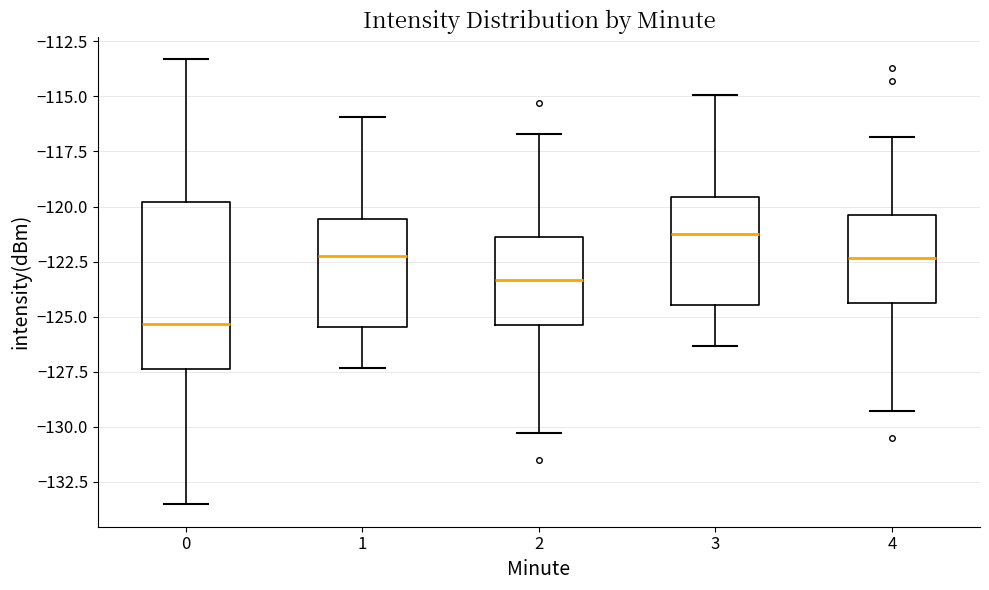

Reading left to right, read every box against the y-axis: the position of its median line, the range the box covers, and the ends of its whiskers. The values are not printed on the chart, so give them approximately, as read against the axis.

0: median -125.5, box -127.5 to -120.0, whiskers -133.5 to -113.5
1: median -122.5, box -125.5 to -120.5, whiskers -127.5 to -116.0
2: median -123.5, box -125.5 to -121.5, whiskers -130.5 to -116.5
3: median -121.5, box -124.5 to -119.5, whiskers -126.5 to -115.0
4: median -122.5, box -124.5 to -120.5, whiskers -129.5 to -117.0